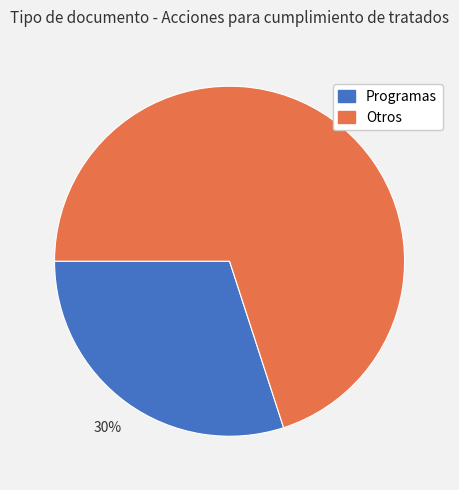

Combined, do Programas and Otros account for over 50%?

Yes